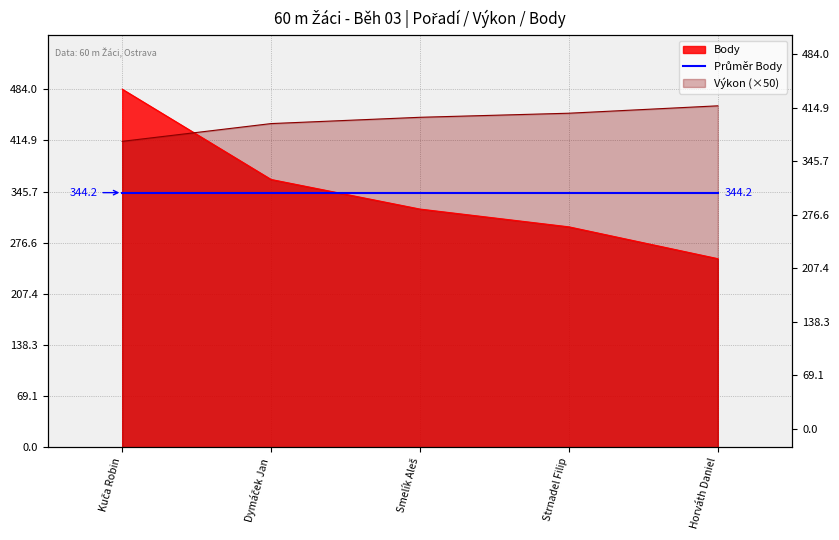

What is the label of the 5th point from the left?

Horváth Daniel